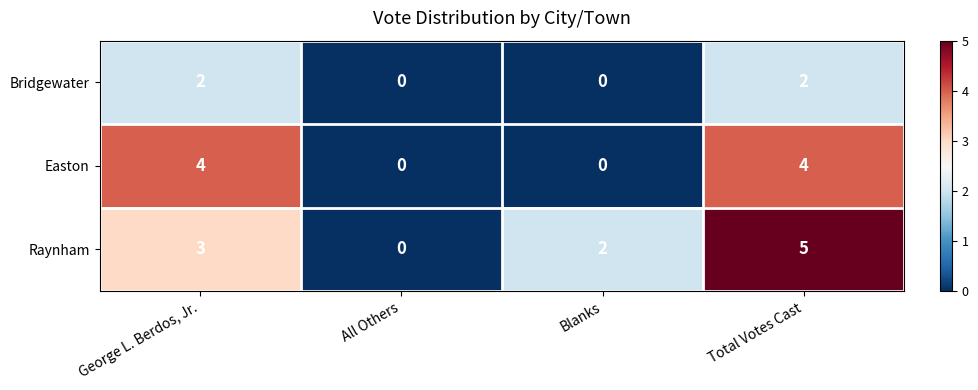

Which series has the largest range (max minus min)?

Raynham